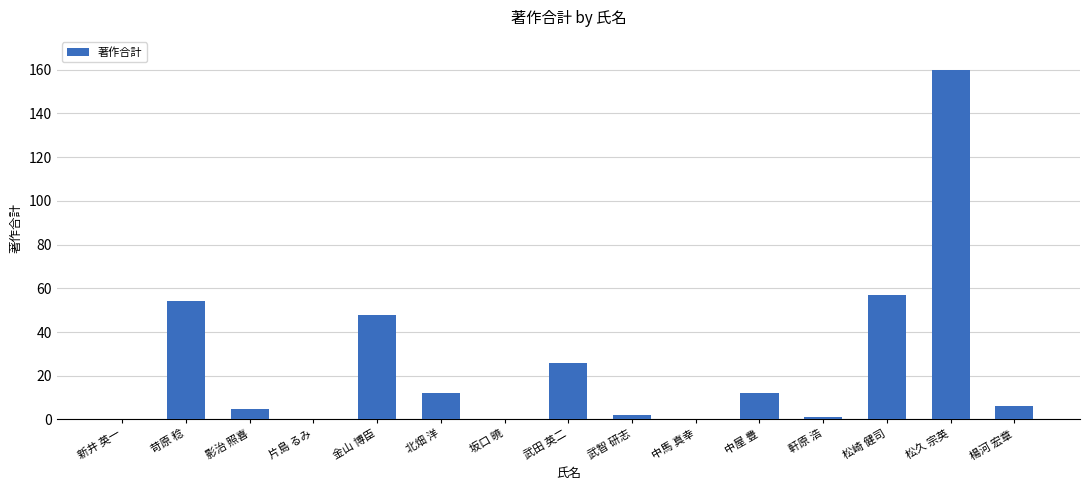

What is the sum of all values?

383